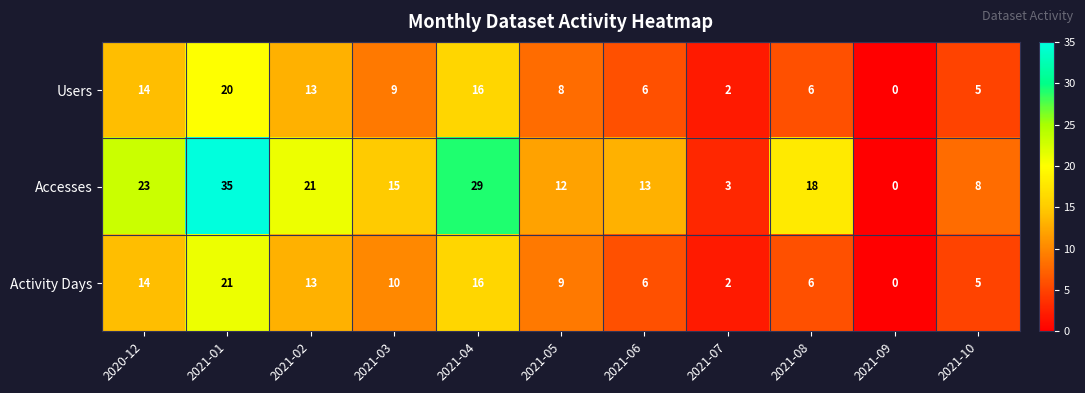

What is the difference between the Activity Days values at 2021-10 and 2021-07?

3